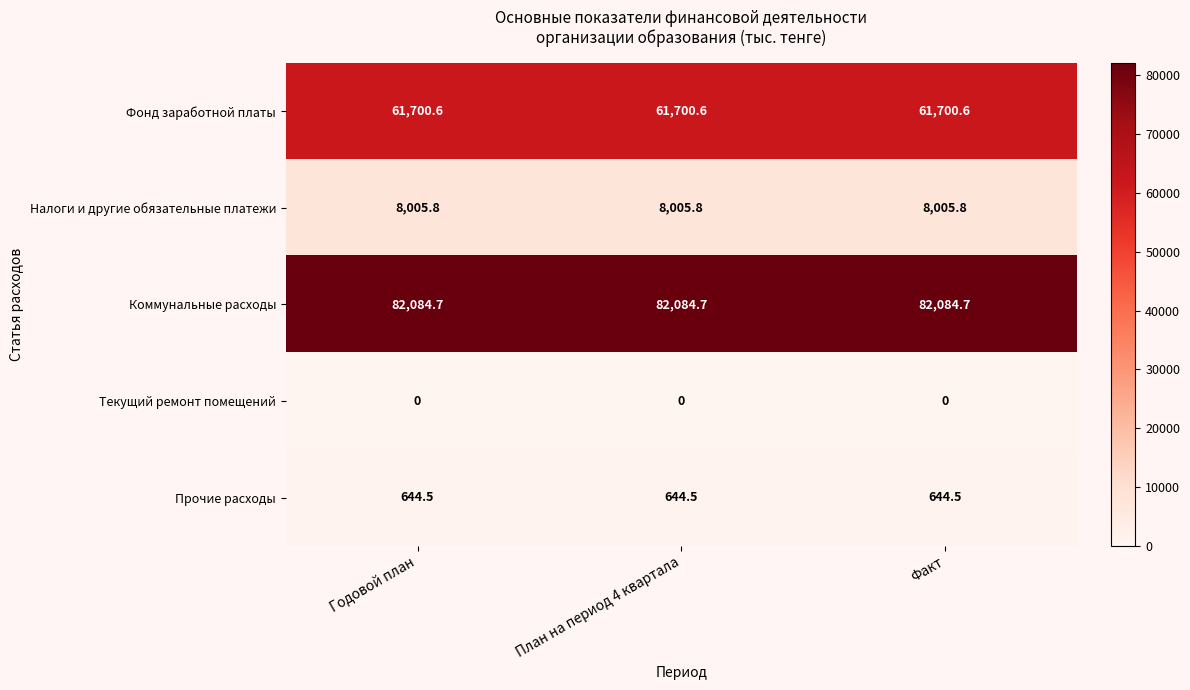

True or false: Прочие расходы has a value of 644.5 at Факт.

True